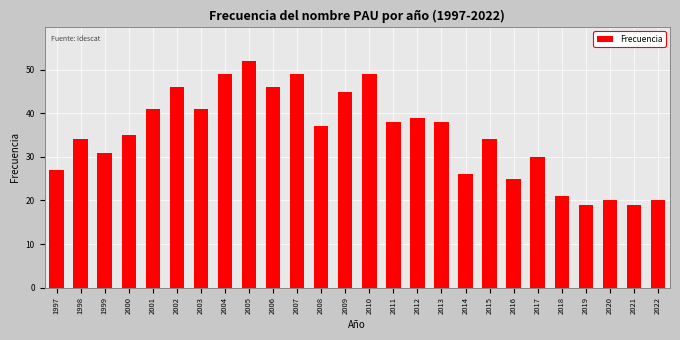

Reading right to left, list all the values displayed in this chart.

2022=20	2021=19	2020=20	2019=19	2018=21	2017=30	2016=25	2015=34	2014=26	2013=38	2012=39	2011=38	2010=49	2009=45	2008=37	2007=49	2006=46	2005=52	2004=49	2003=41	2002=46	2001=41	2000=35	1999=31	1998=34	1997=27